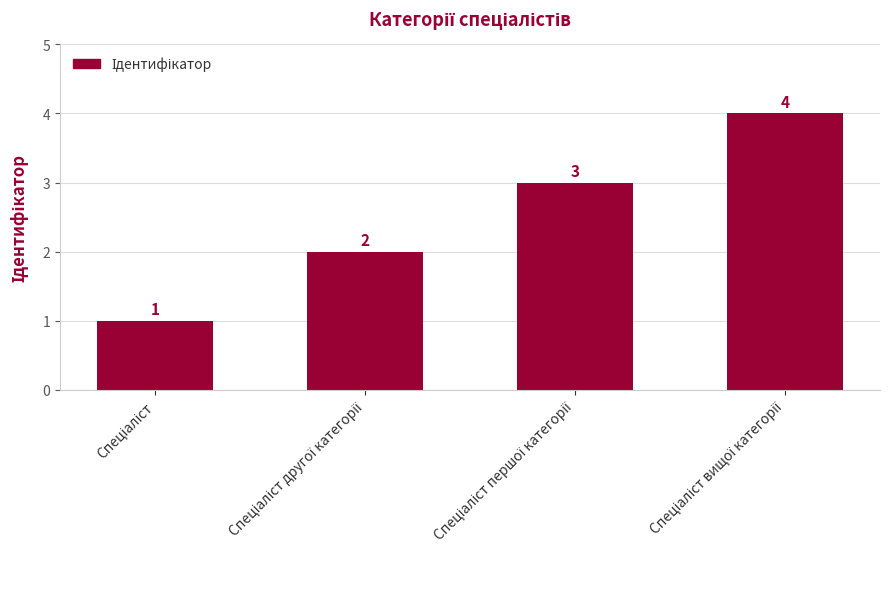

What is the greatest value displayed?

4